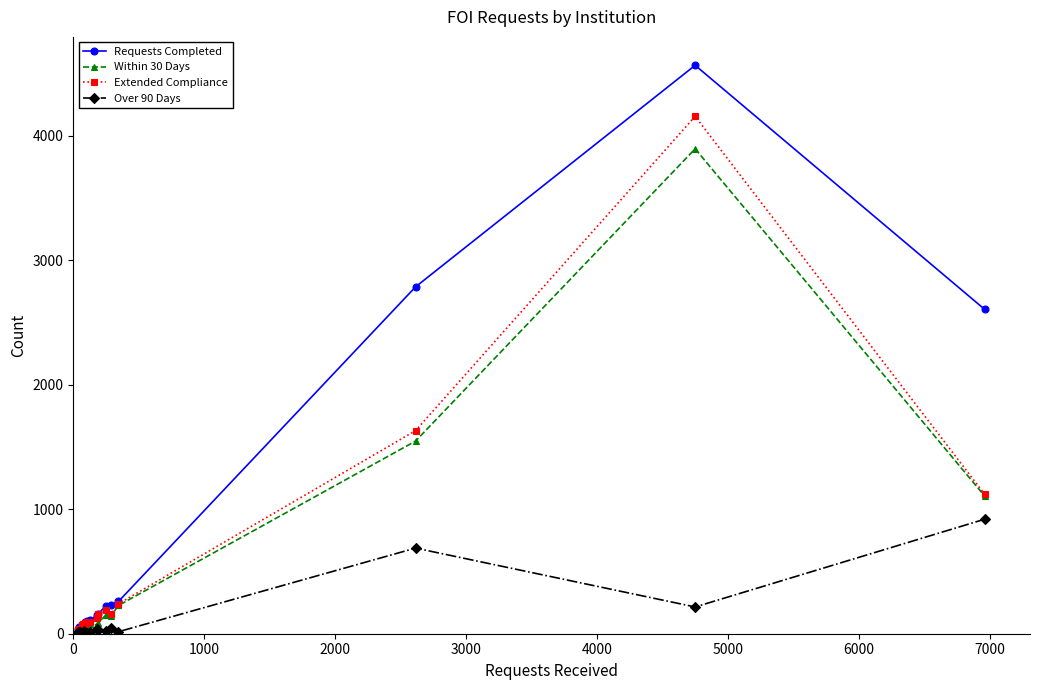

What are all the series names shown in the legend?

Requests Completed, Within 30 Days, Extended Compliance, Over 90 Days